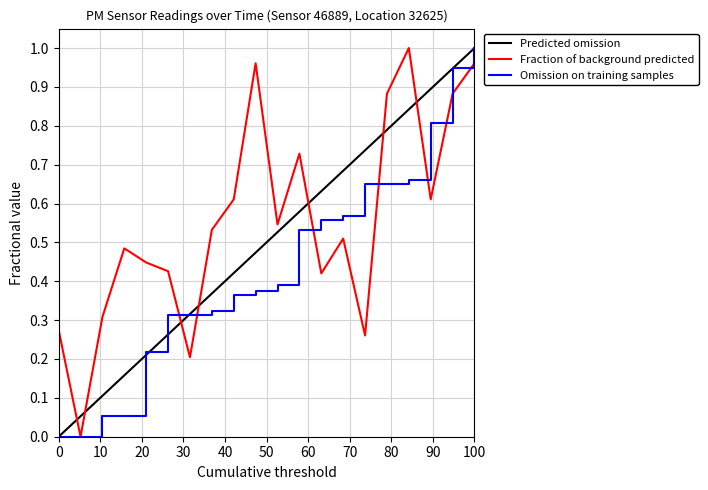

True or false: there are more than 1 points higher than both neighbors.

True